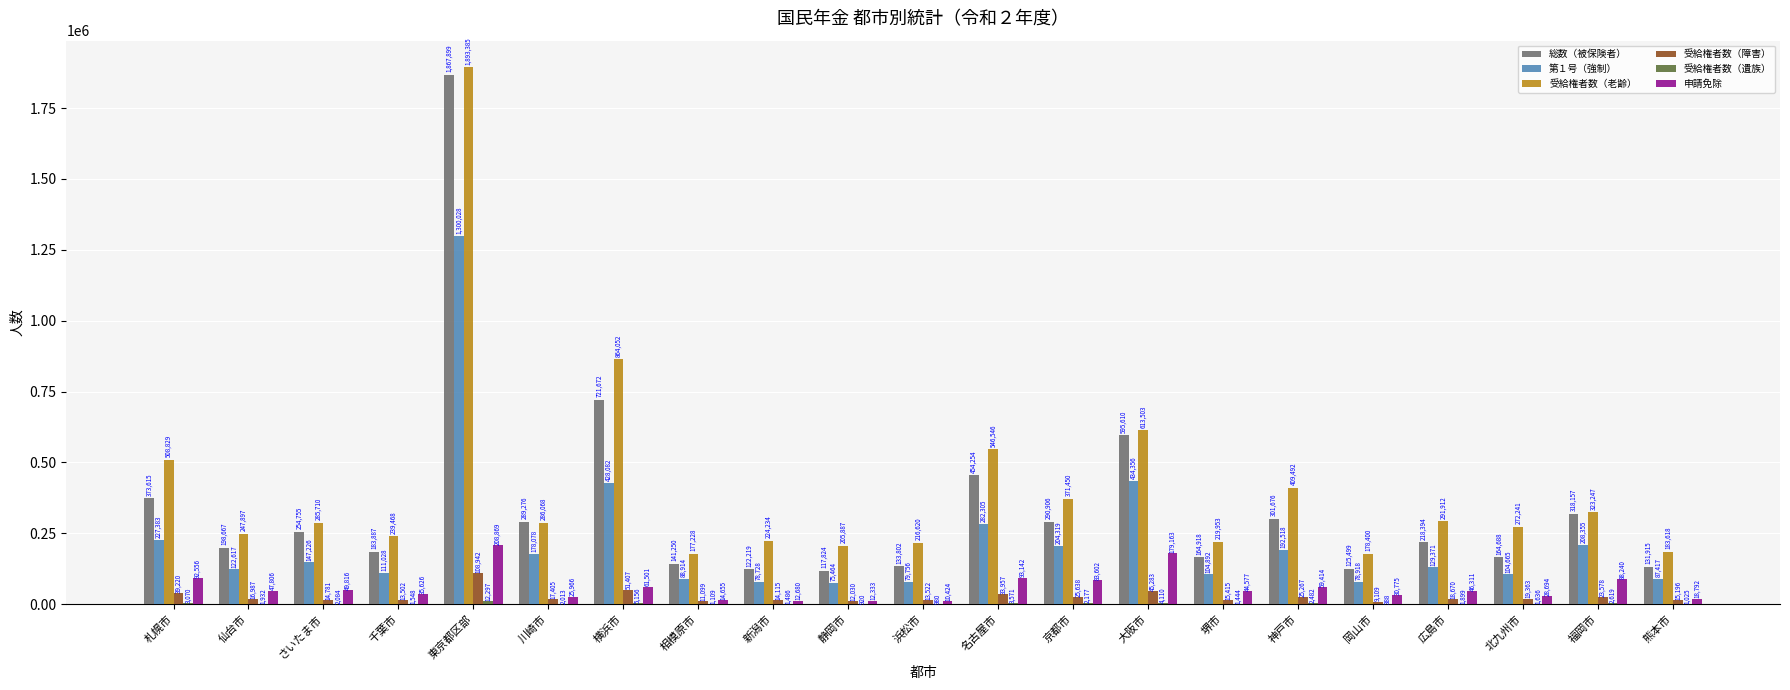

What is the maximum value shown in the chart?

1893385